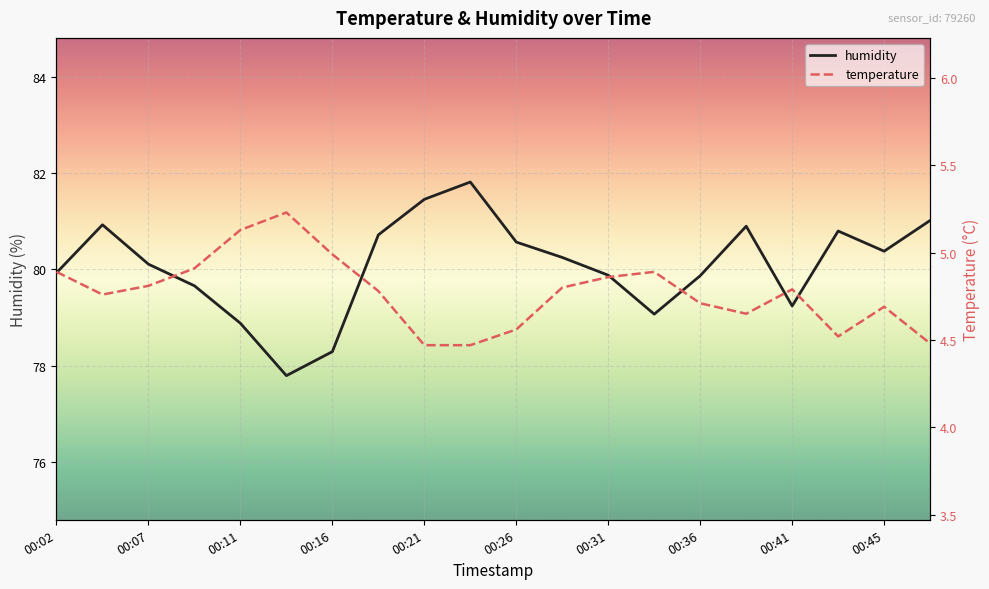

What is the value of the temperature point at the 12th from the left?

4.8